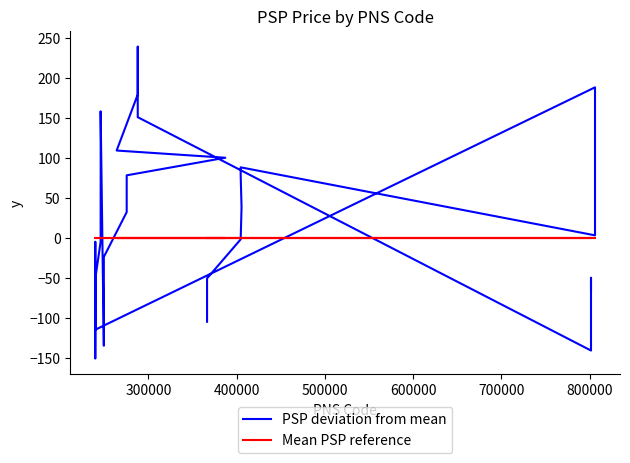

Is it true that PSP deviation from mean equals 13.7 at 29?

False